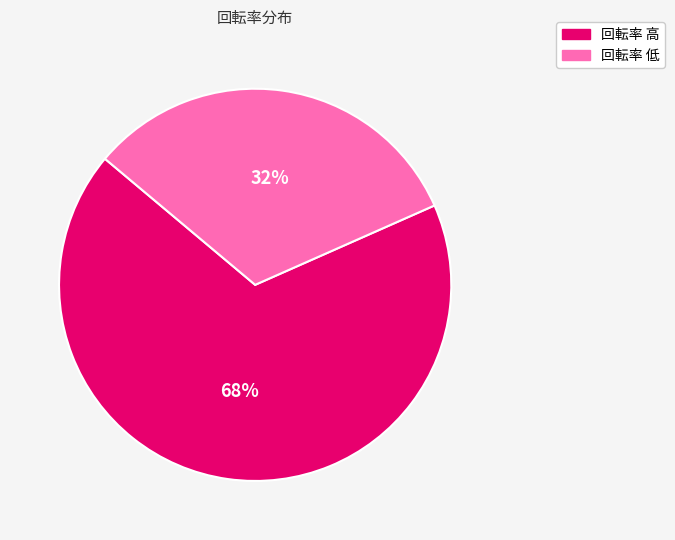

To the nearest percent, what is the average slice percentage?

50%